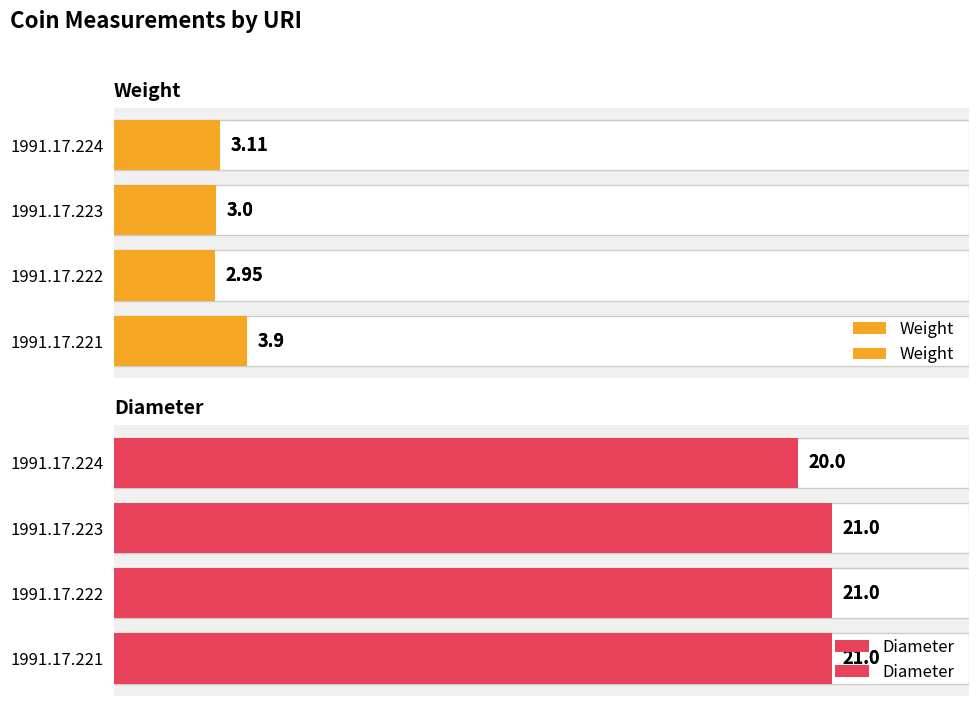

What is the highest value of the Diameter series?

21.0